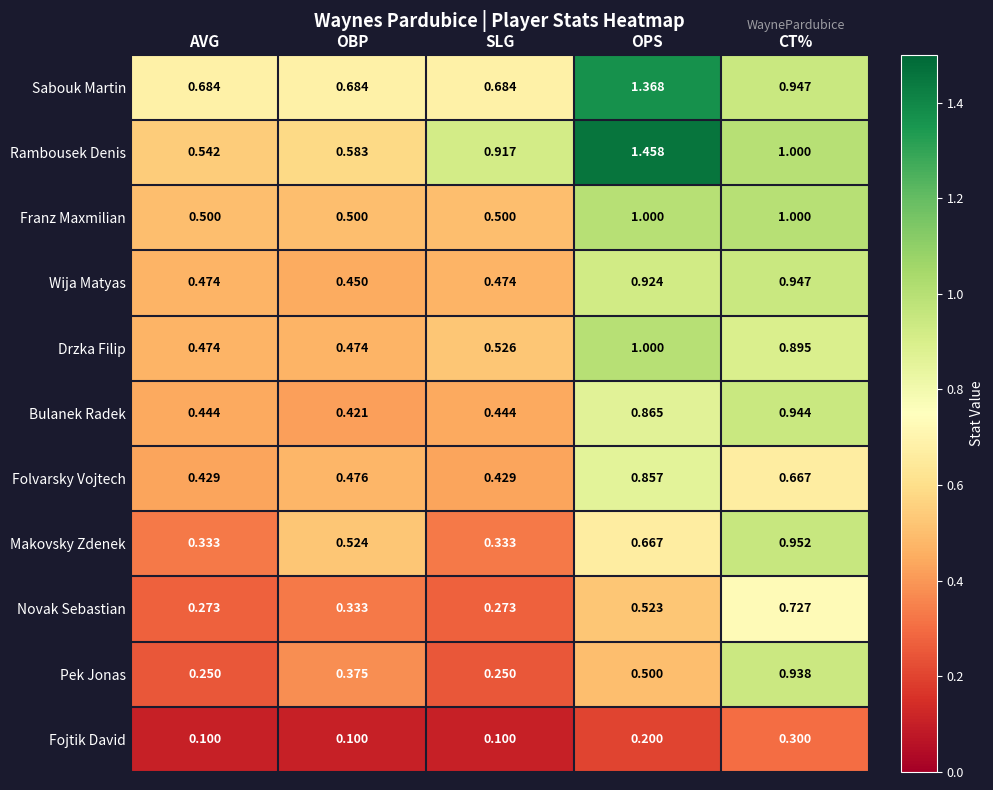

Which label corresponds to the largest value in the chart?

OPS